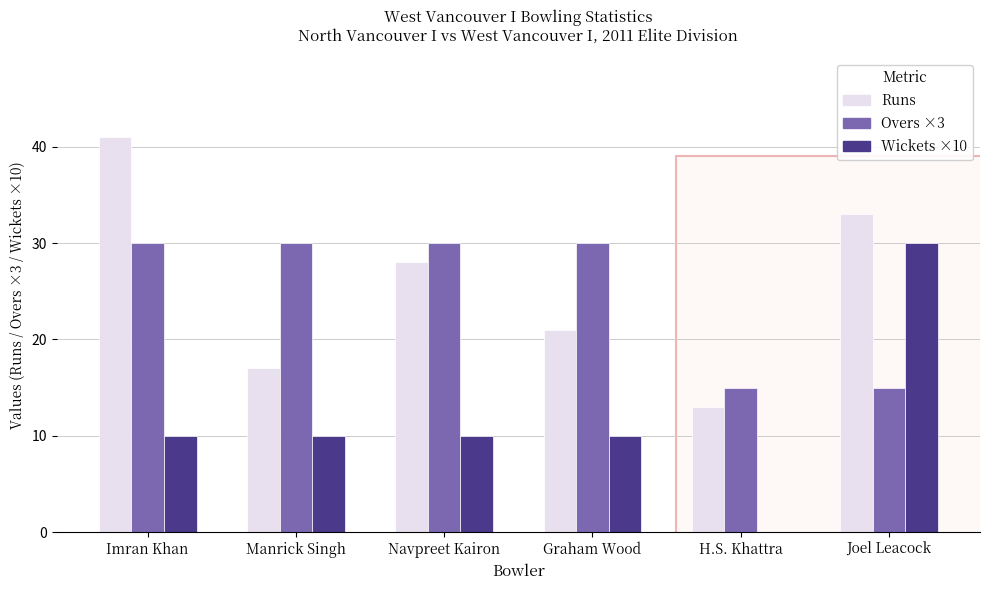

At which category is the sum across all series the highest?

Imran Khan